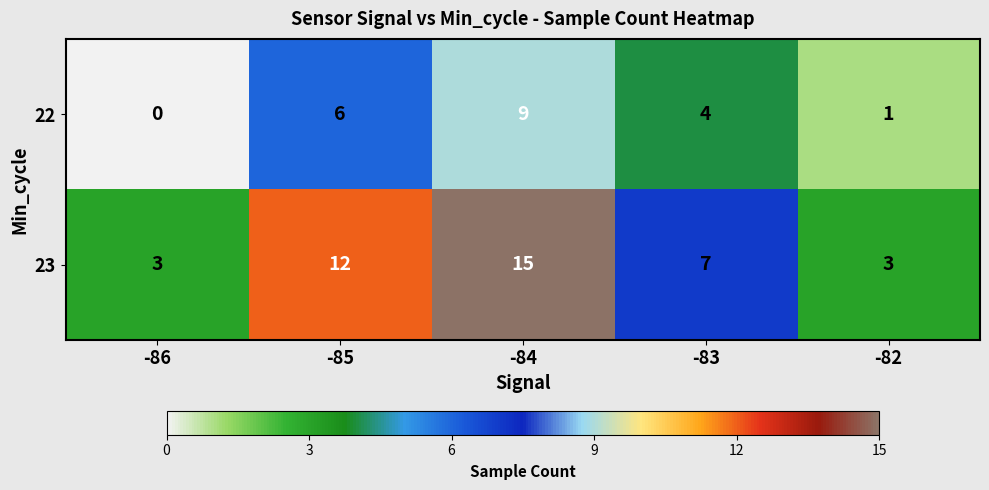

True or false: 22 has a value of 1 at -82.

True